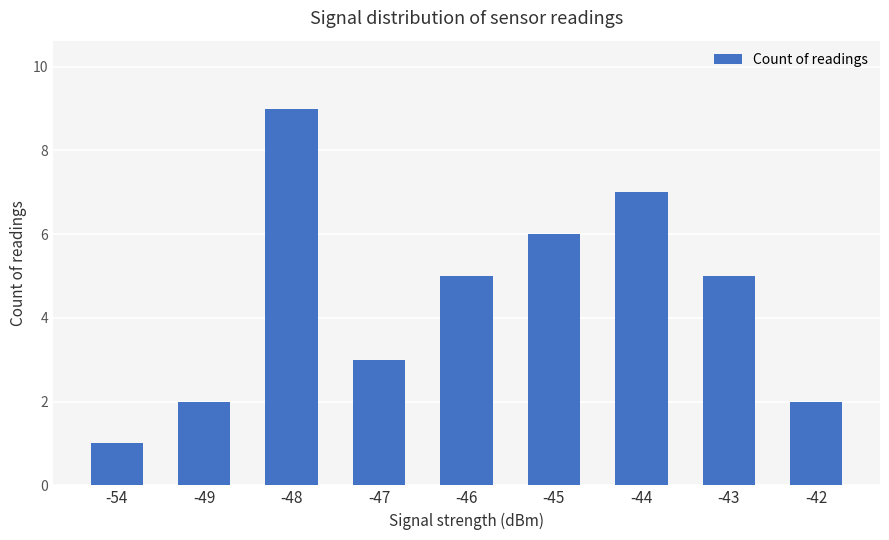

Reading left to right, what are all the values shown in this chart?

-54=1	-49=2	-48=9	-47=3	-46=5	-45=6	-44=7	-43=5	-42=2